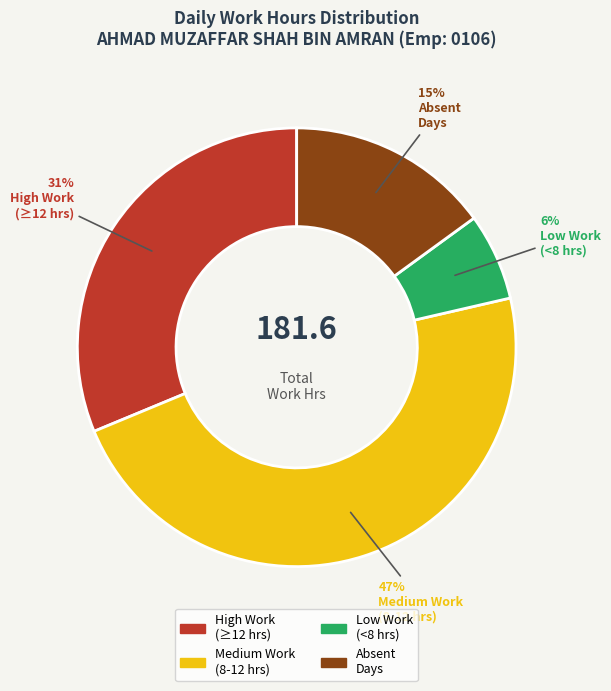

What percentage is the Absent Days slice, to the nearest percent?

15%